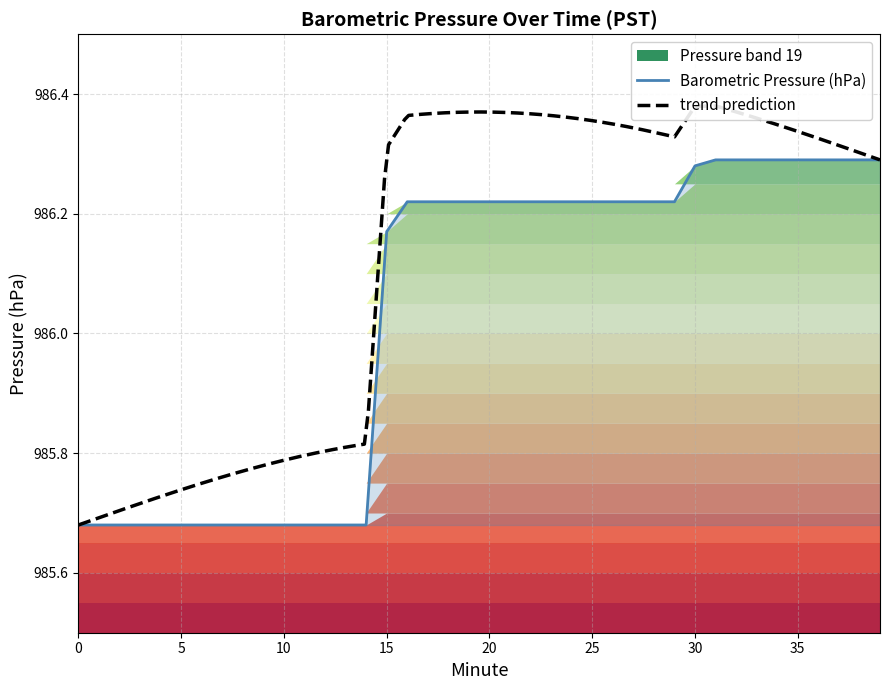

What is the average value?

986.0